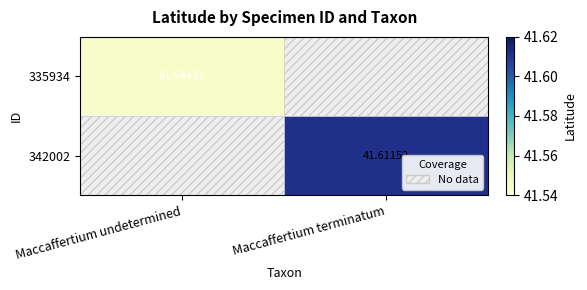

What is the greatest value displayed?

41.6